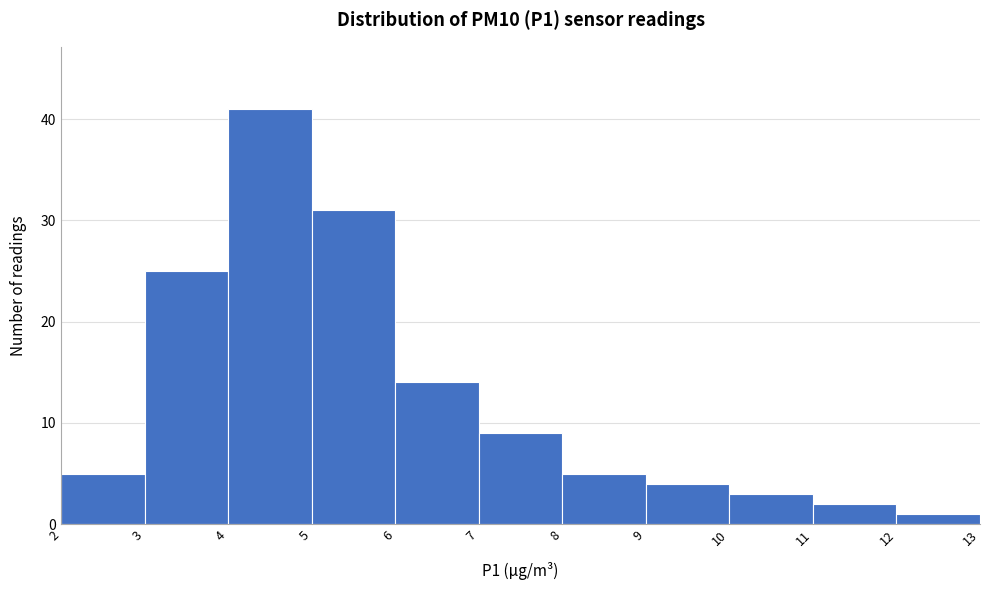

How tall is the bar that spans 2 to 3 on the x-axis? The values are not printed on the chart, so give them approximately, as read against the axis.

5